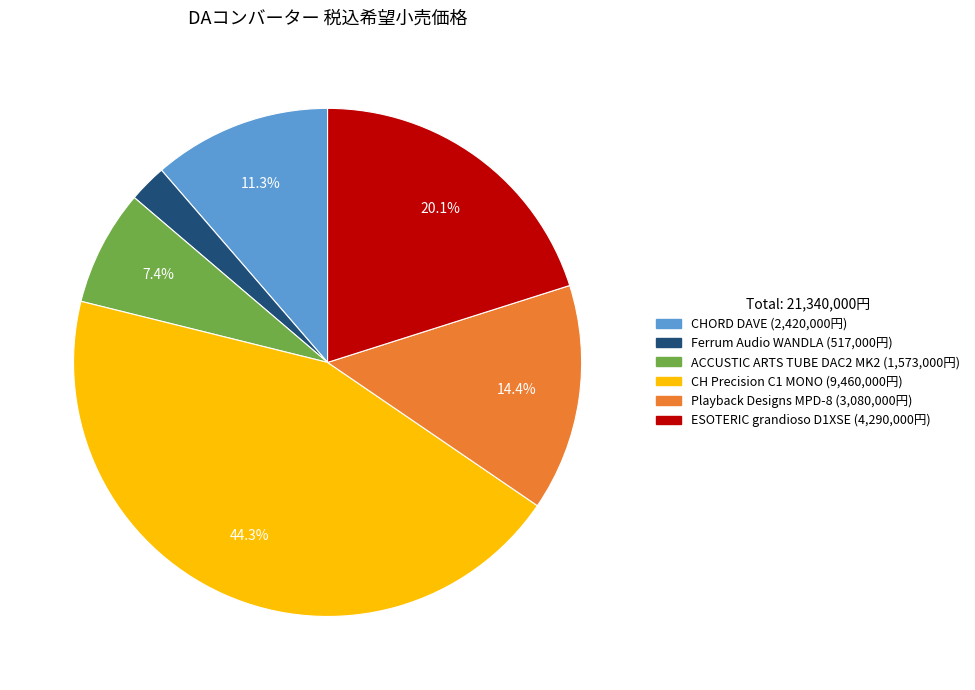

Does CHORD DAVE represent more than half of the total?

No